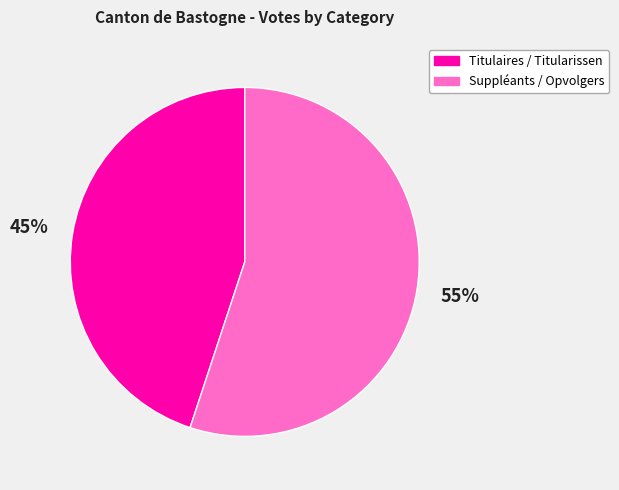

Count the number of slices in the pie.

2